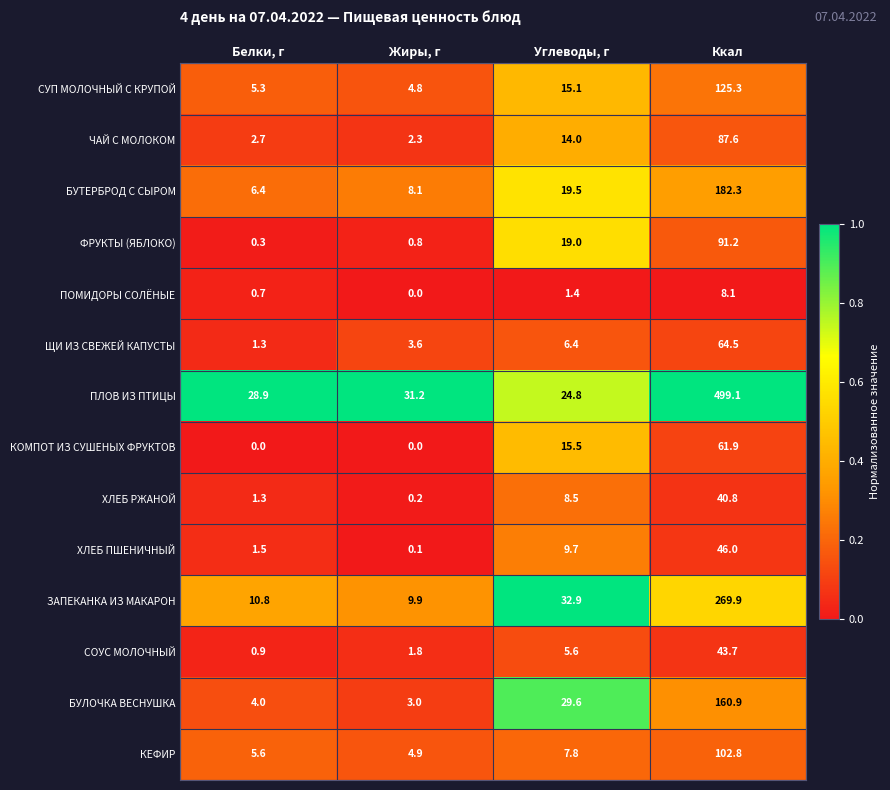

At which category is the sum across all series the highest?

Ккал